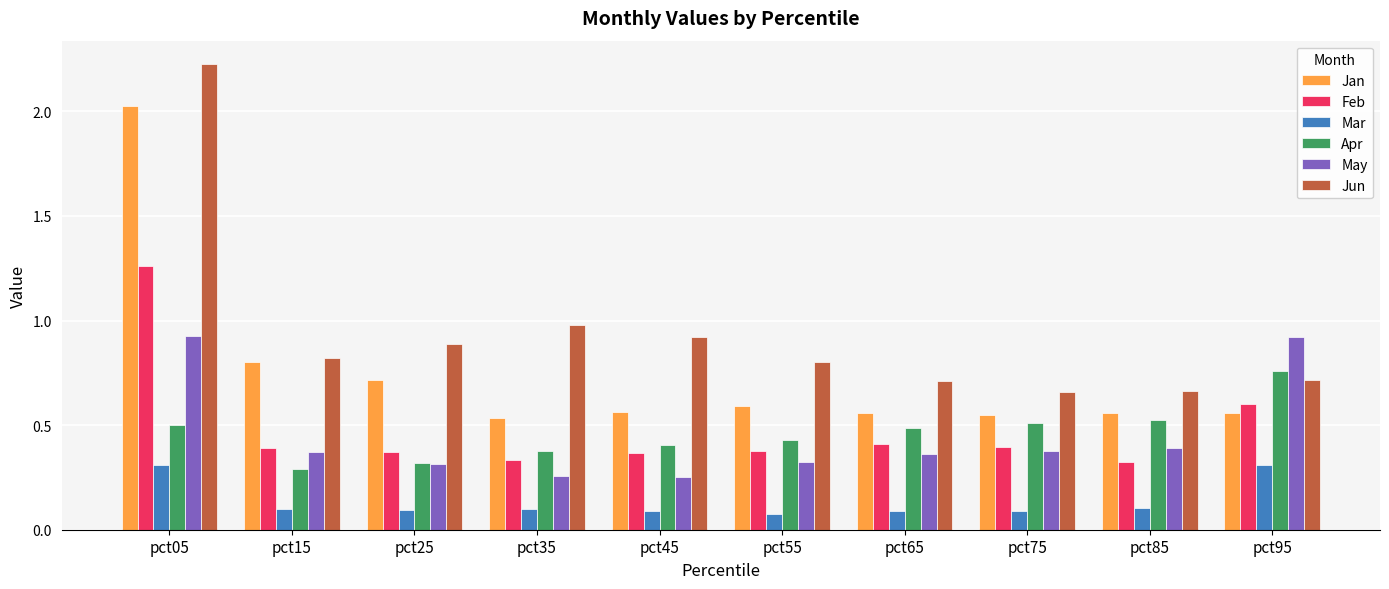

Which series has the largest range (max minus min)?

Jun